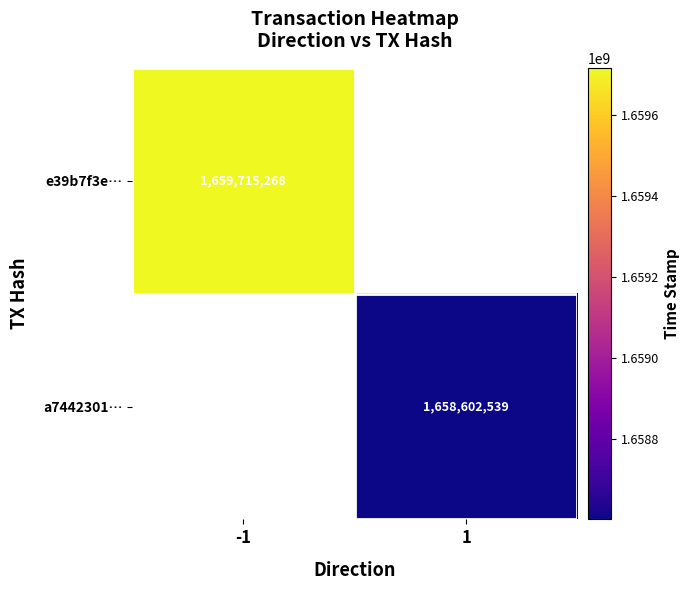

The value of a7442301… at 1 is 2454170576.7. True or false?

False